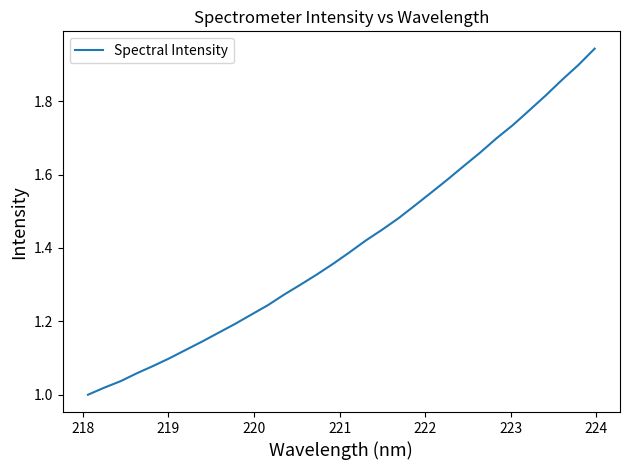

What is the difference between the maximum and minimum values?

0.9